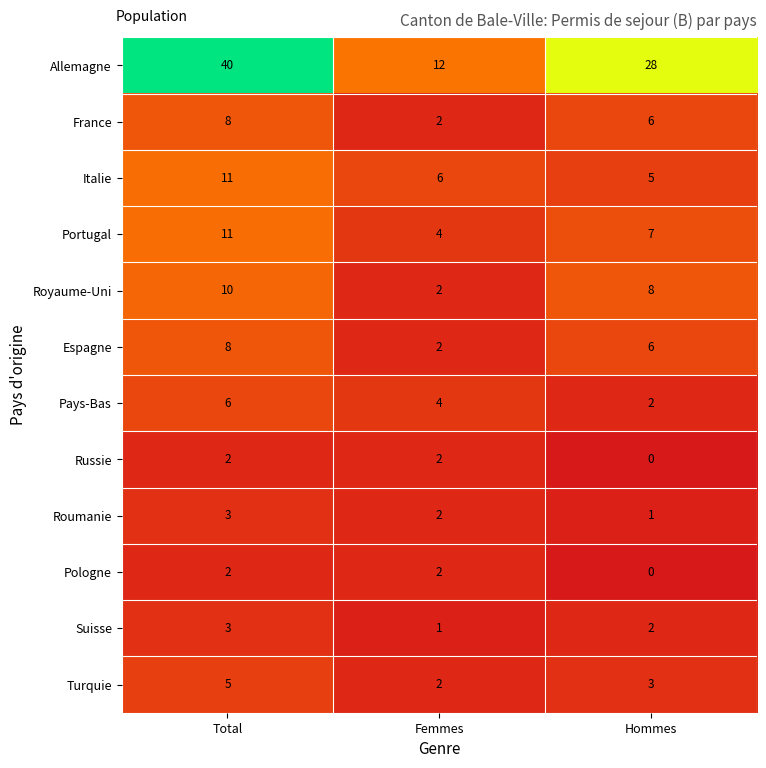

What is the maximum value shown in the chart?

40